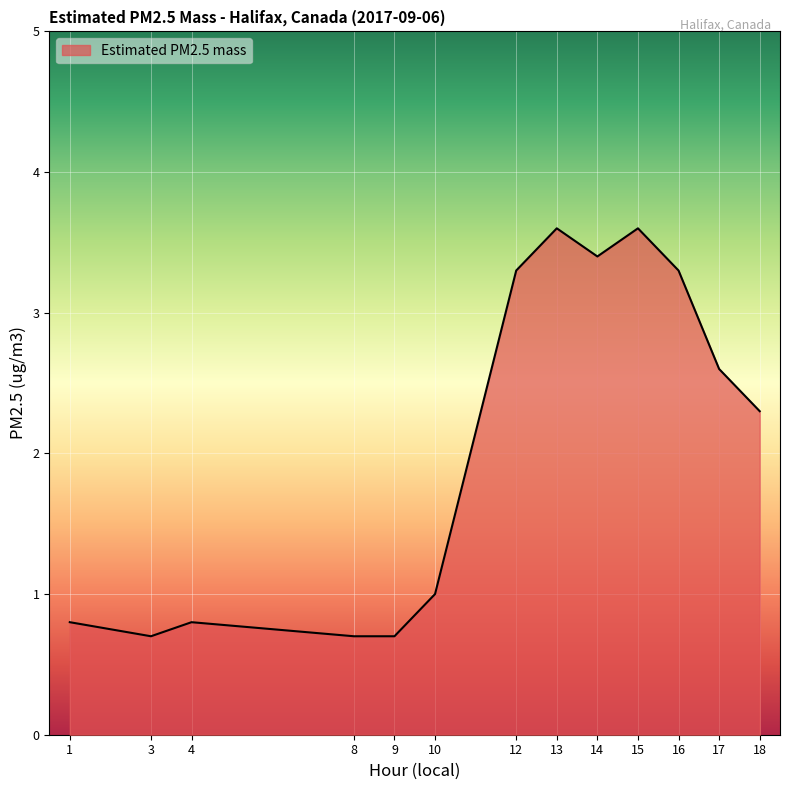

What is the change in value from 12 to 18?

-1.0